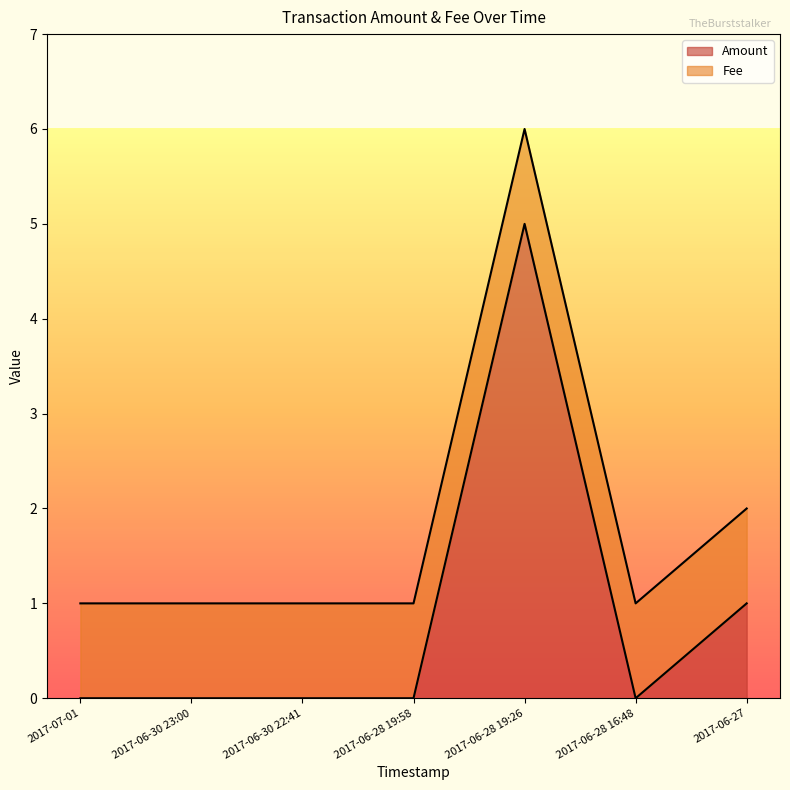

What is the sum of the values at 2017-06-30 23:00 and 2017-06-28 19:26?

5